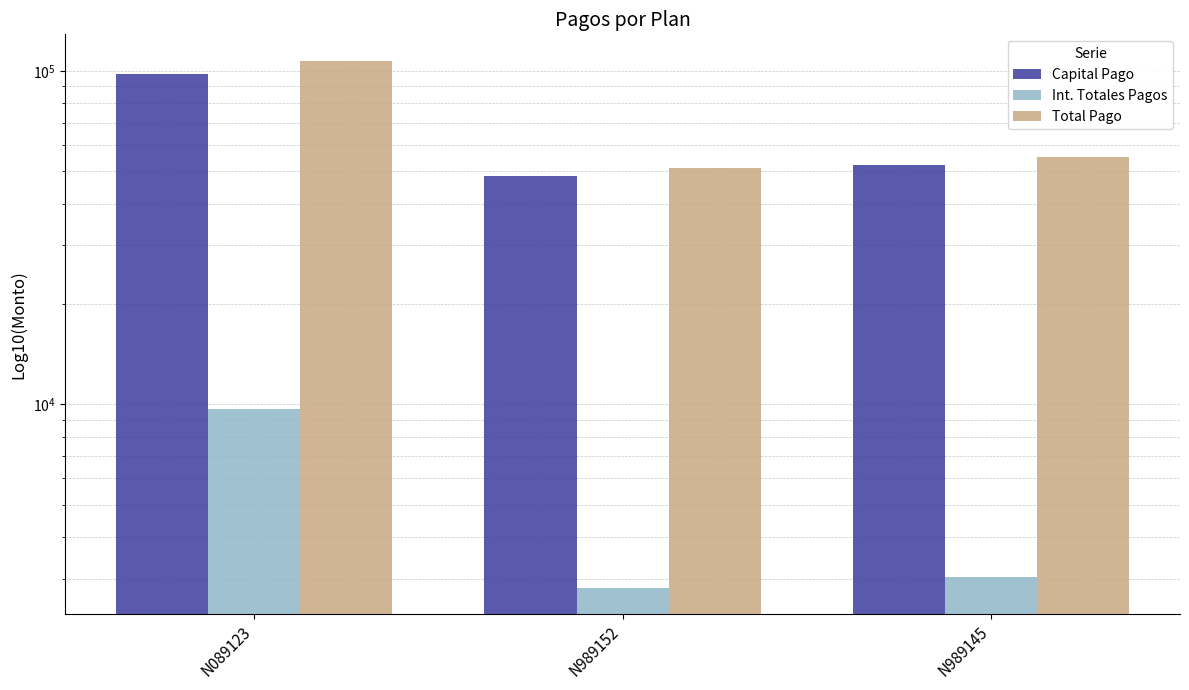

At which category does the chart reach its peak across all series?

N089123